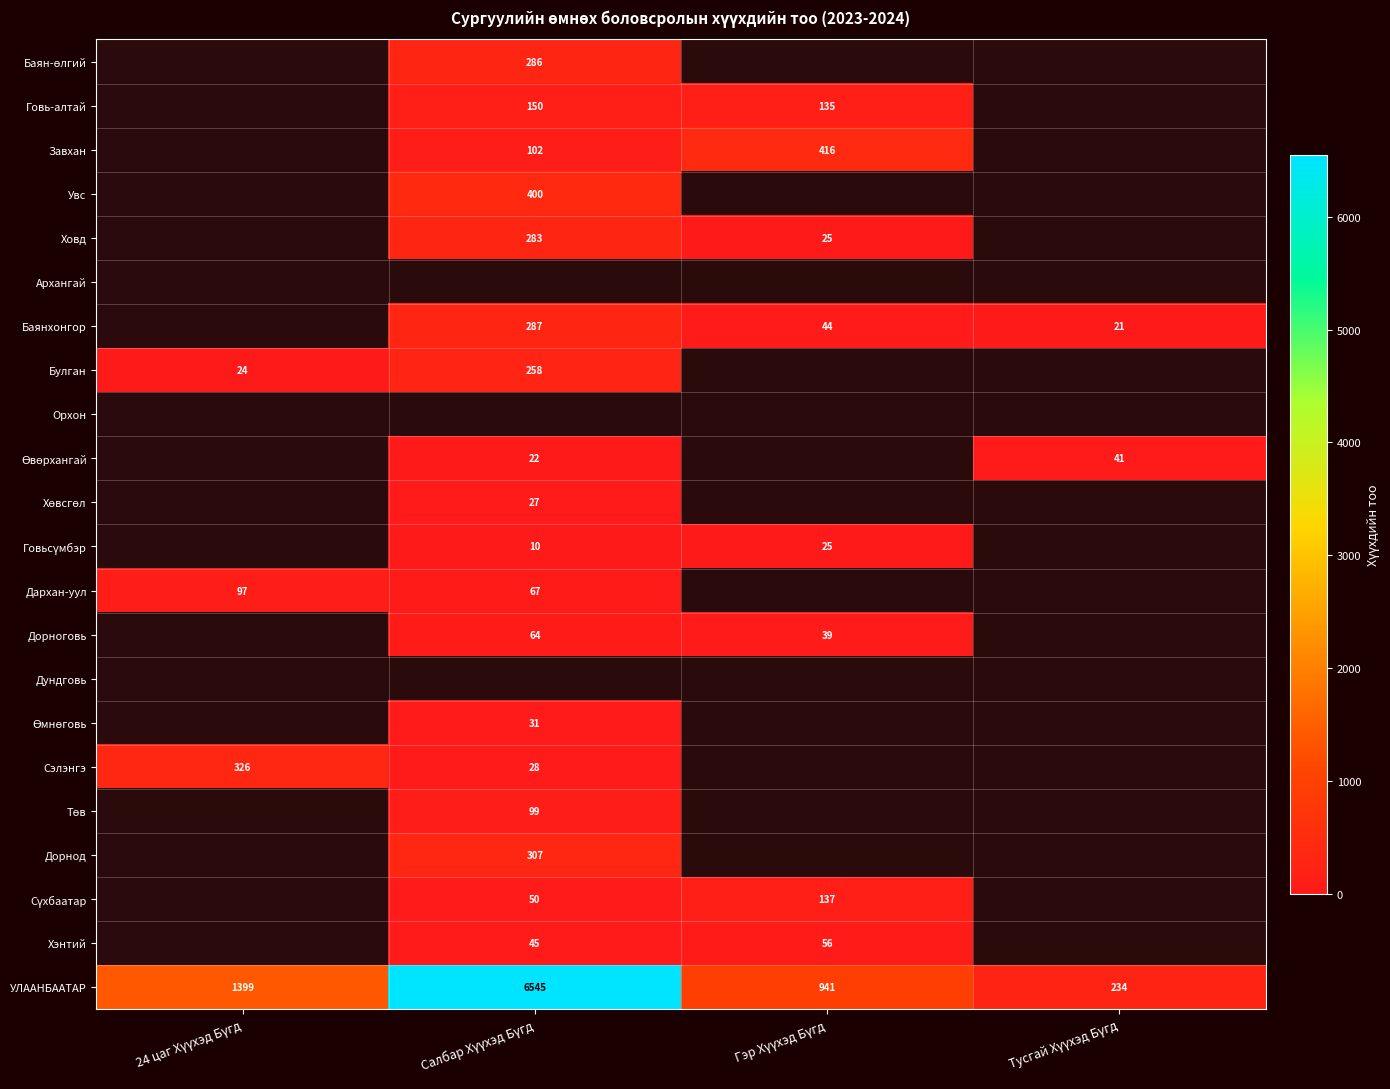

Which series has the largest range (max minus min)?

УЛААНБААТАР